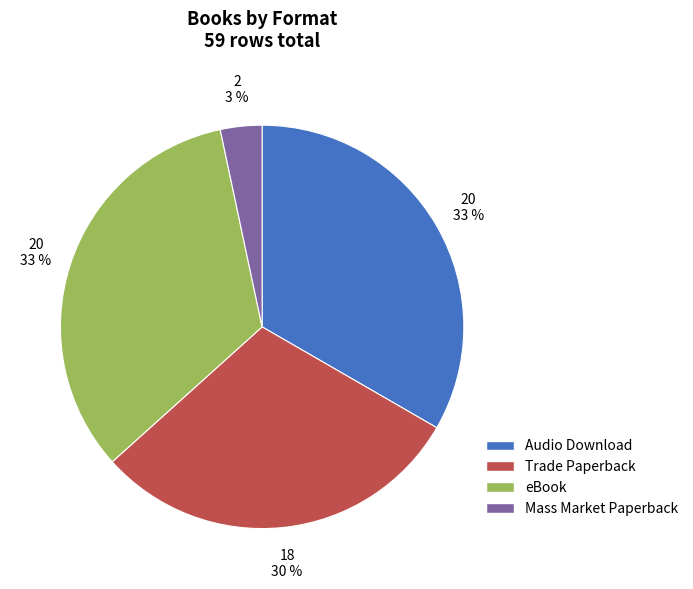

To the nearest percent, what is the difference between the largest and smallest slice percentages?

30%